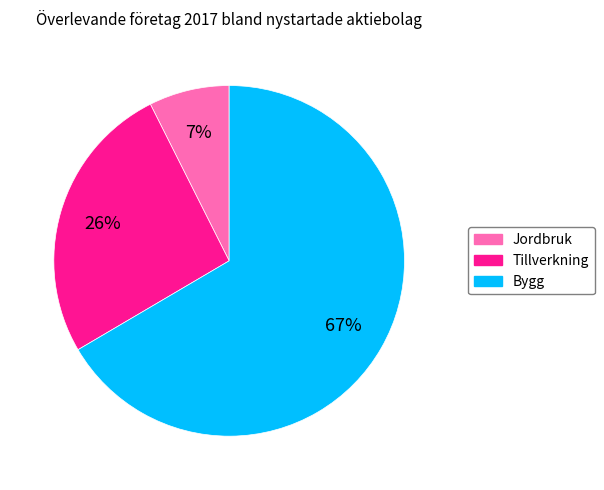

To the nearest percent, what is the average slice percentage?

33%